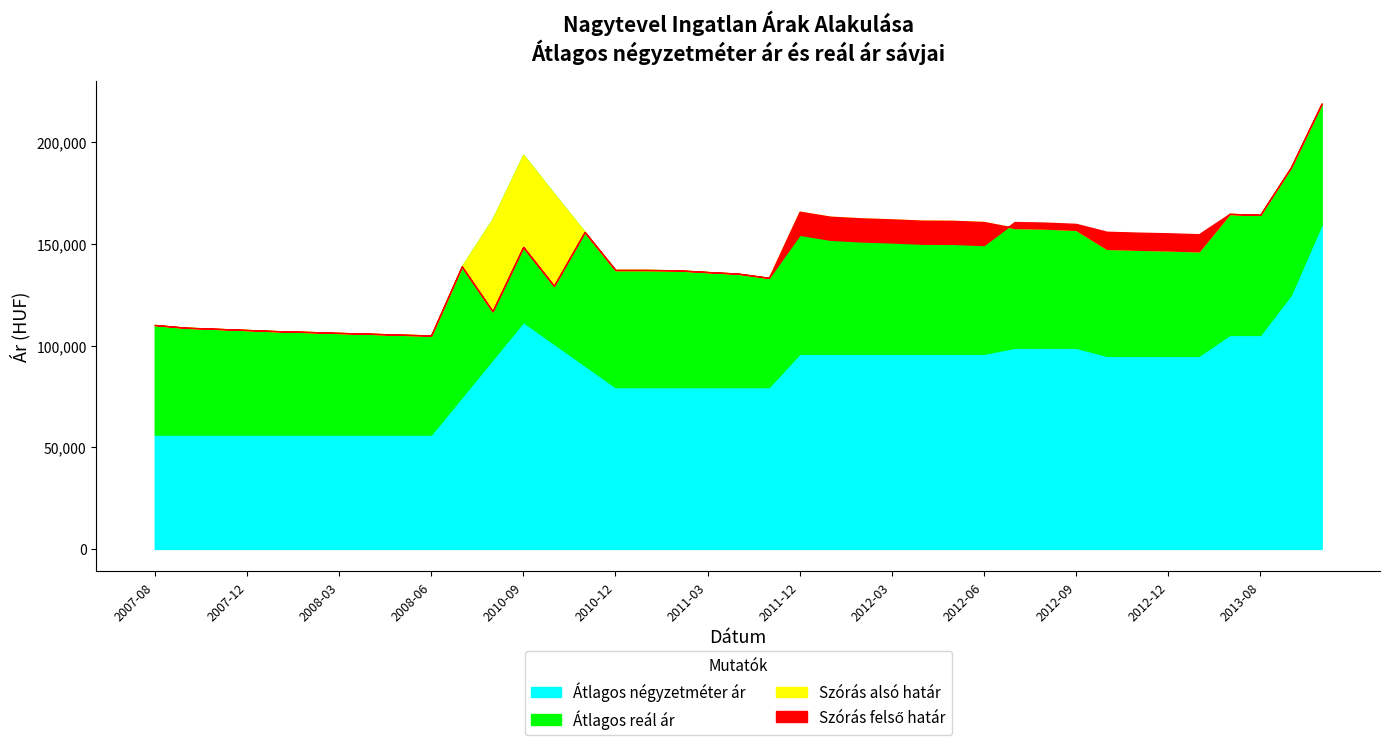

Is the value of Szórás felső határ at 2012-06 greater than the value of Átlagos négyzetméter ár at 2012-07?

Yes